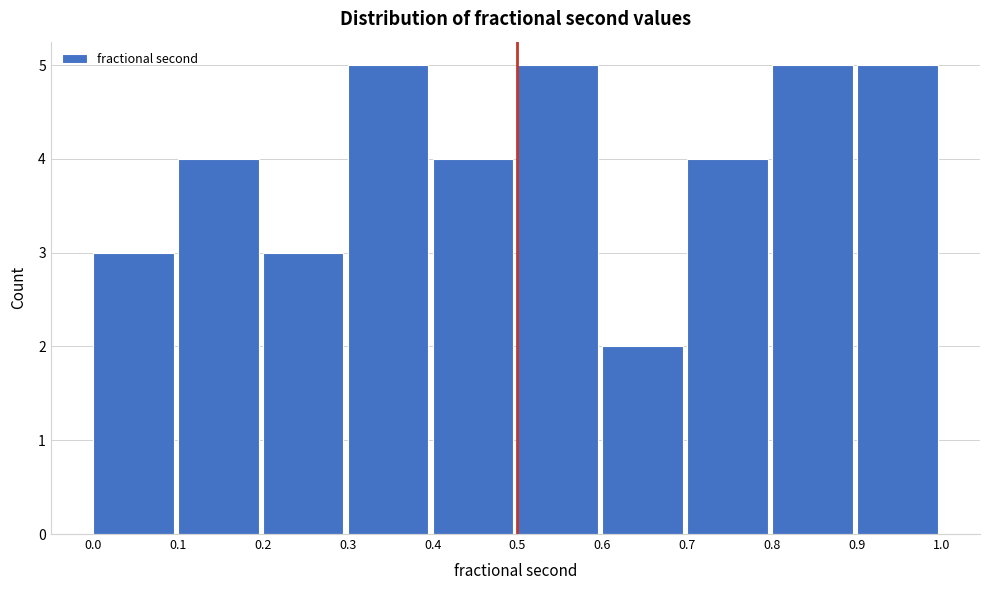

What is the height of the bar covering 0.5 to 0.6 on the x-axis? The values are not printed on the chart, so give them approximately, as read against the axis.

5